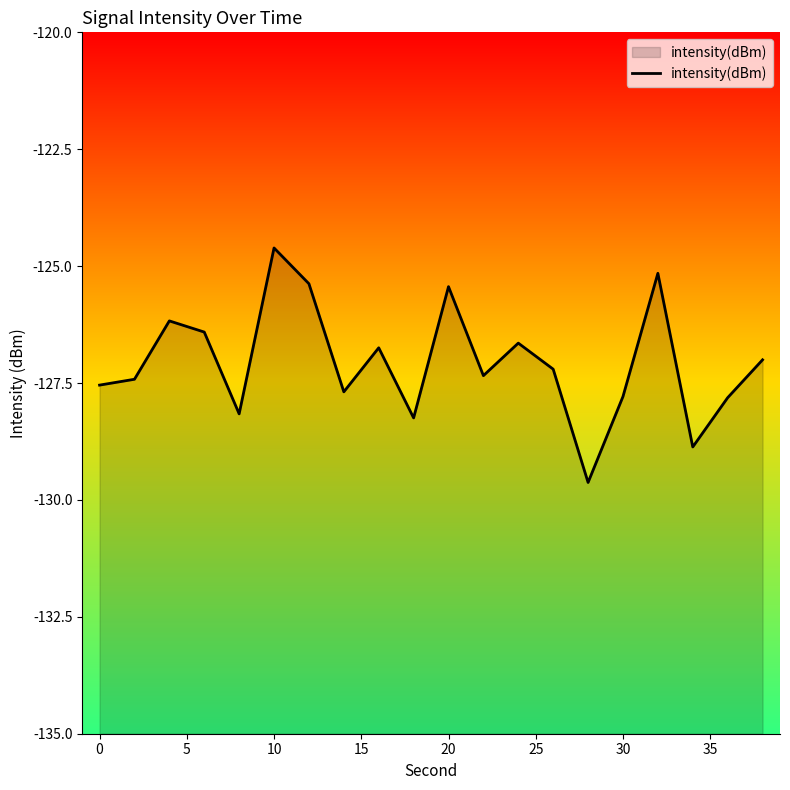

The chart shows a value of -213.9 at 30. True or false?

False